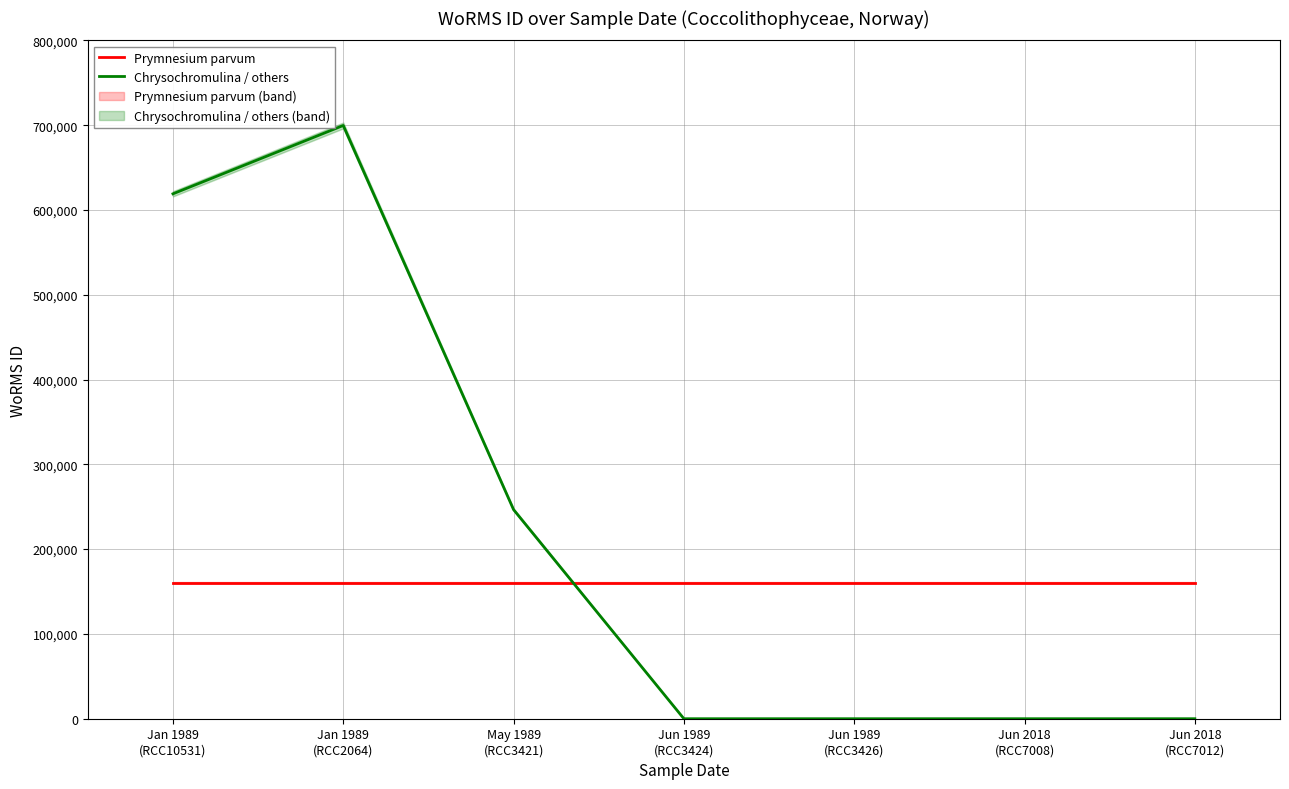

Which series ends up on top after the final intersection of Prymnesium parvum and Chrysochromulina / others?

Prymnesium parvum